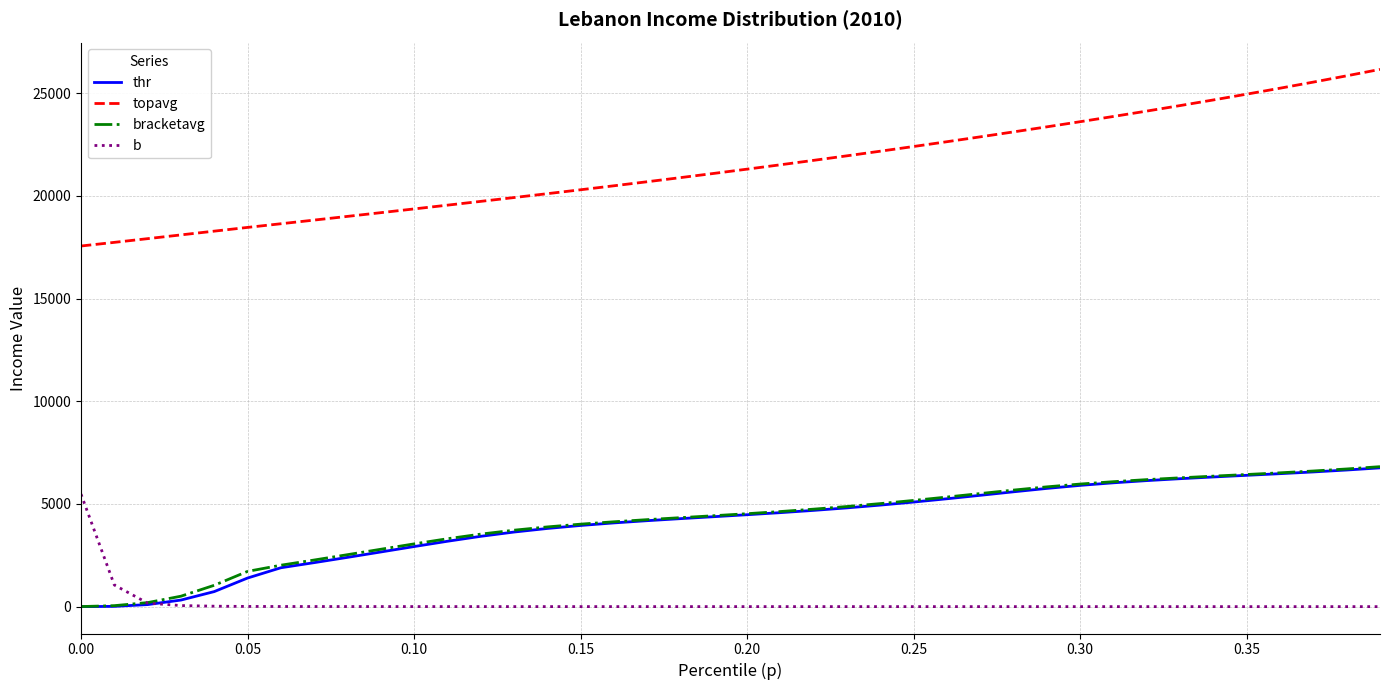

After their last crossing, which series has the higher values: bracketavg or b?

bracketavg